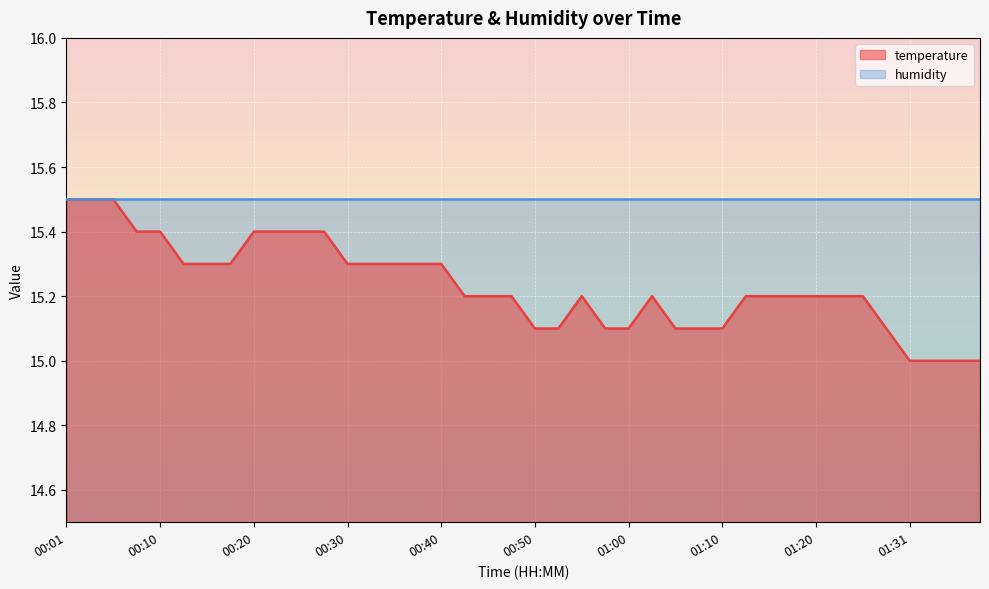

Reading right to left, what are all the values shown in this chart?

01:38=15.0	01:36=15.0	01:33=15.0	01:31=15.0	01:28=15.1	01:26=15.2	01:23=15.2	01:20=15.2	01:17=15.2	01:15=15.2	01:12=15.2	01:10=15.1	01:07=15.1	01:05=15.1	01:02=15.2	01:00=15.1	00:57=15.1	00:55=15.2	00:52=15.1	00:50=15.1	00:47=15.2	00:45=15.2	00:42=15.2	00:40=15.3	00:37=15.3	00:35=15.3	00:32=15.3	00:30=15.3	00:28=15.4	00:25=15.4	00:23=15.4	00:20=15.4	00:18=15.3	00:15=15.3	00:13=15.3	00:10=15.4	00:08=15.4	00:05=15.5	00:03=15.5	00:01=15.5